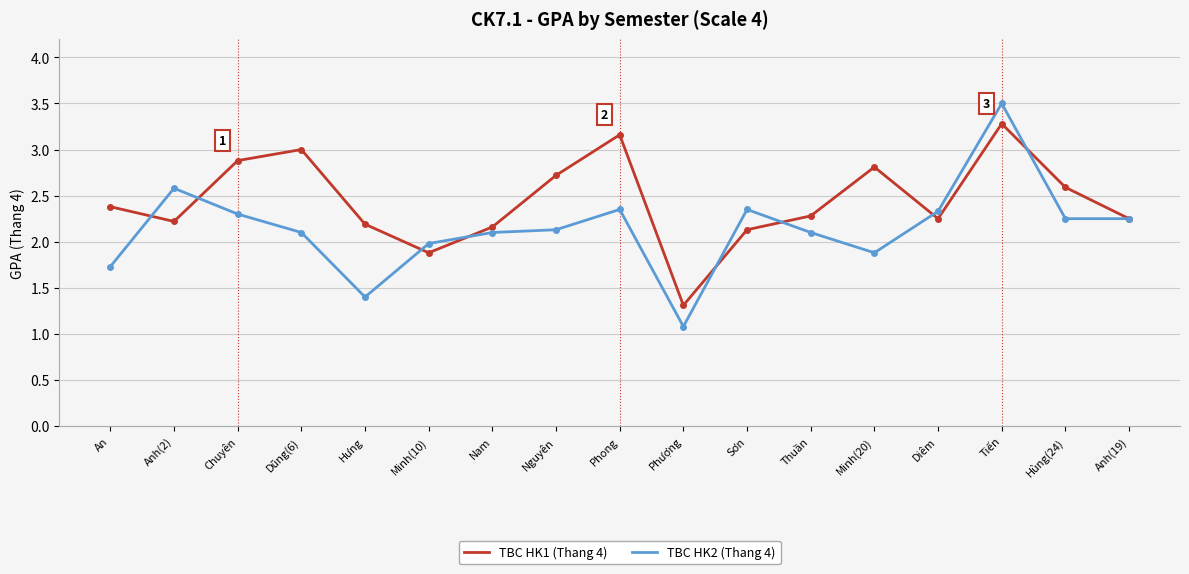

Rank the series at Dũng(6) from highest to lowest value.

TBC HK1 (Thang 4), TBC HK2 (Thang 4)